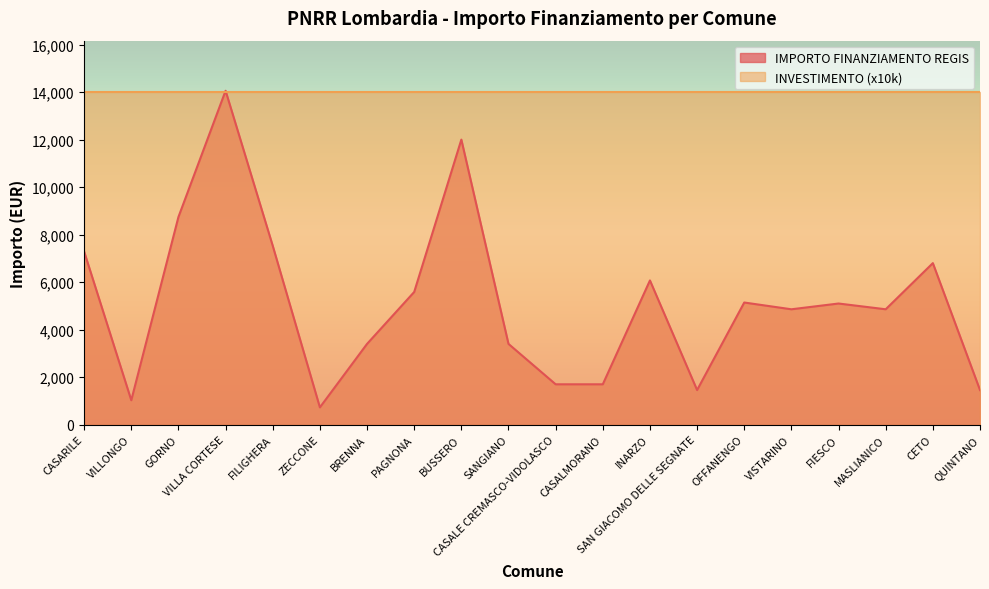

Which category has the highest value across all series?

VILLA CORTESE